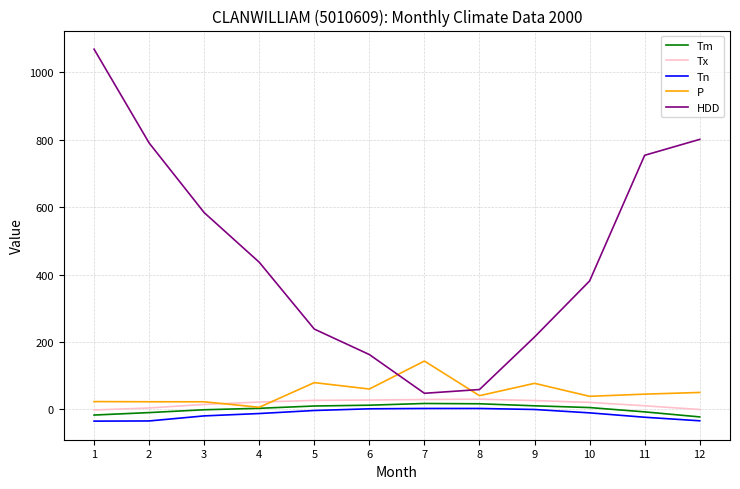

Between 3 and 10, which series saw the biggest shift?

HDD